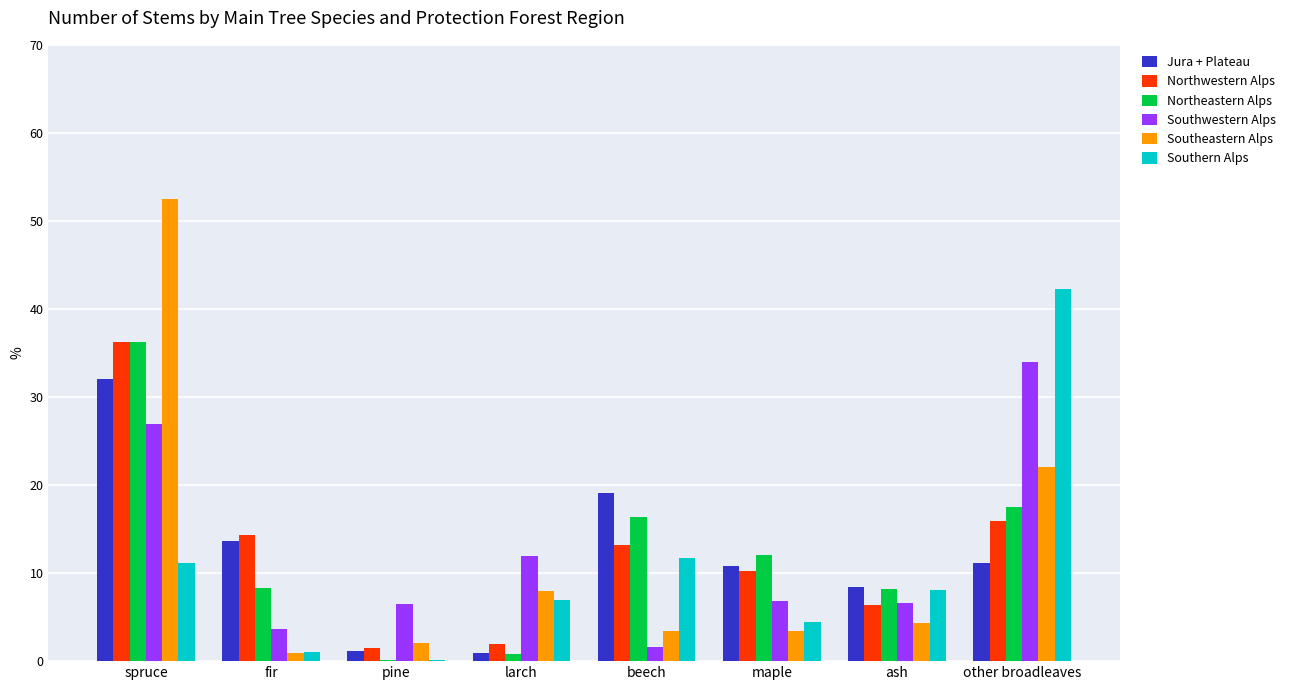

The value of Northeastern Alps at spruce is 13.6. True or false?

False